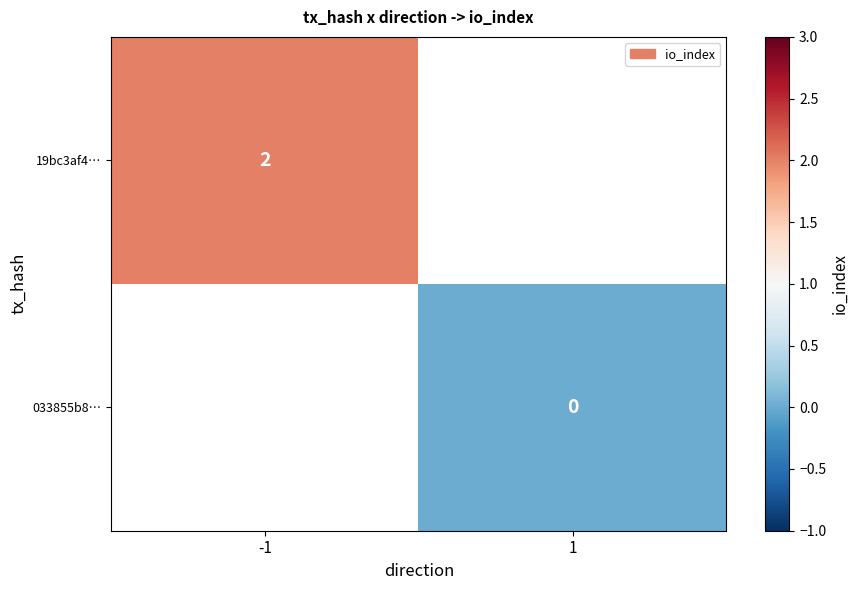

Is the value of 19bc3af4… at -1 greater than the value of 033855b8… at 1?

Yes